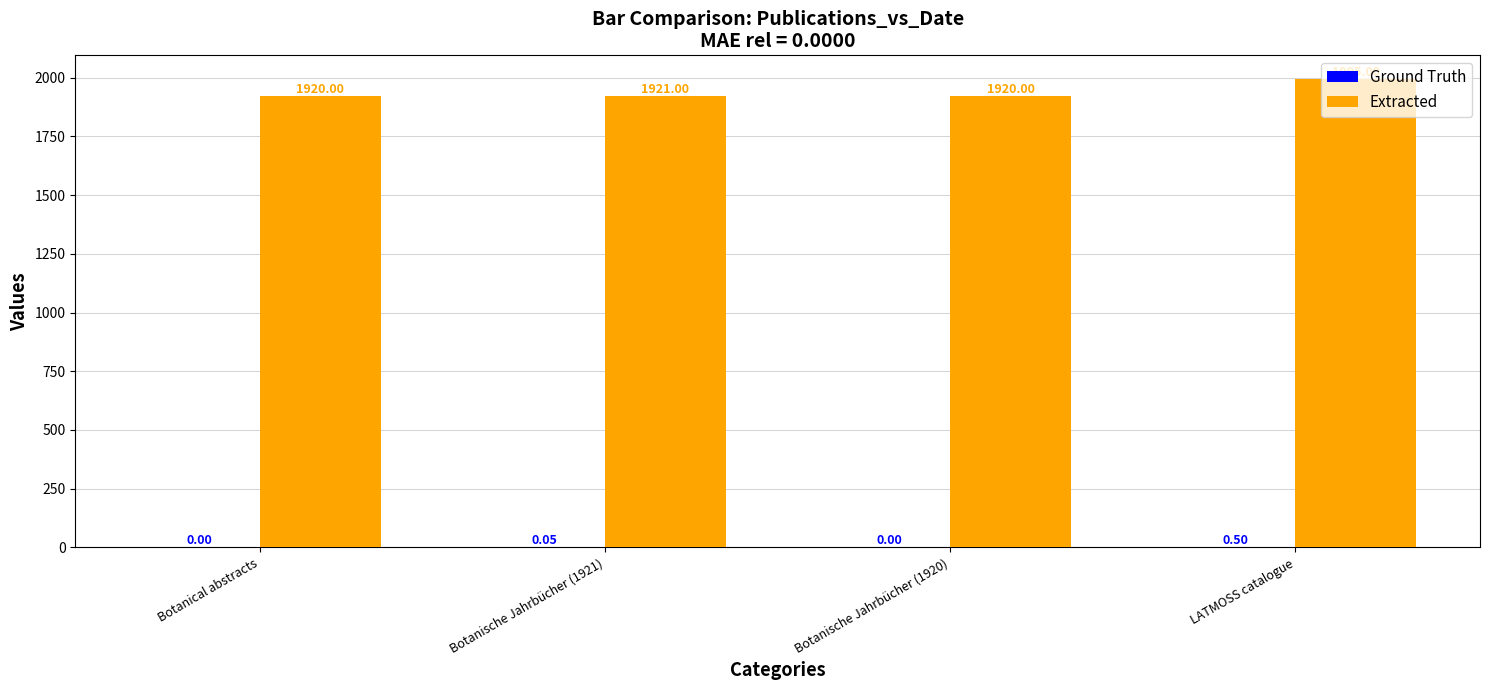

Between Botanical abstracts and Botanische Jahrbücher (1921), which series saw the biggest shift?

Extracted